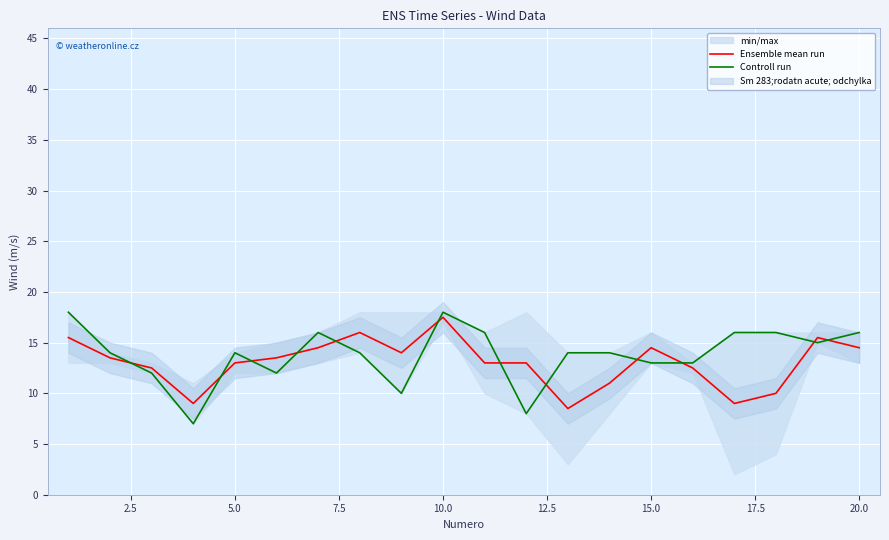

True or false: Ensemble mean run has a value of 6.4 at 5.0.

False